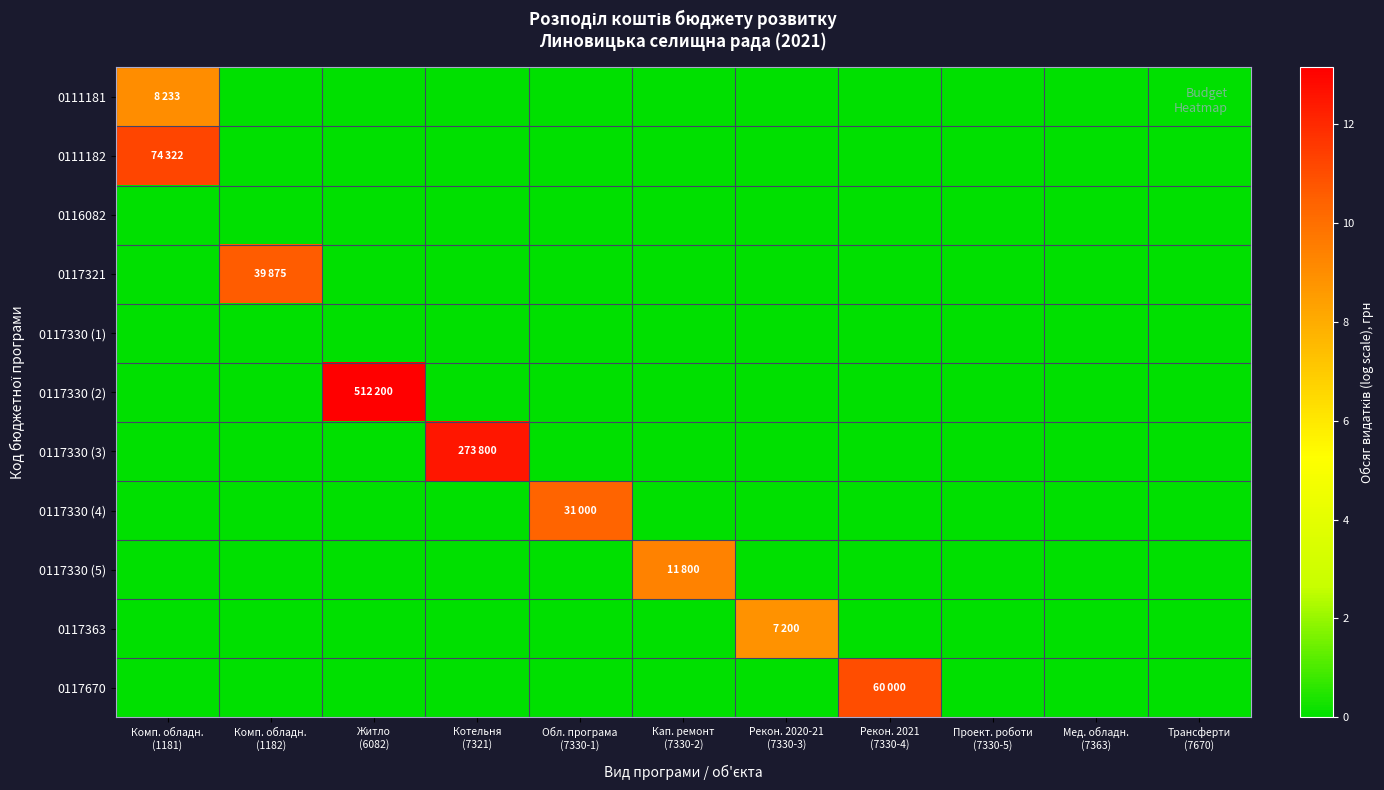

List the series in order of their peak value, highest first.

0117330 (2), 0117330 (3), 0111182, 0117670, 0117321, 0117330 (4), 0117330 (5), 0111181, 0117363, 0116082, 0117330 (1)